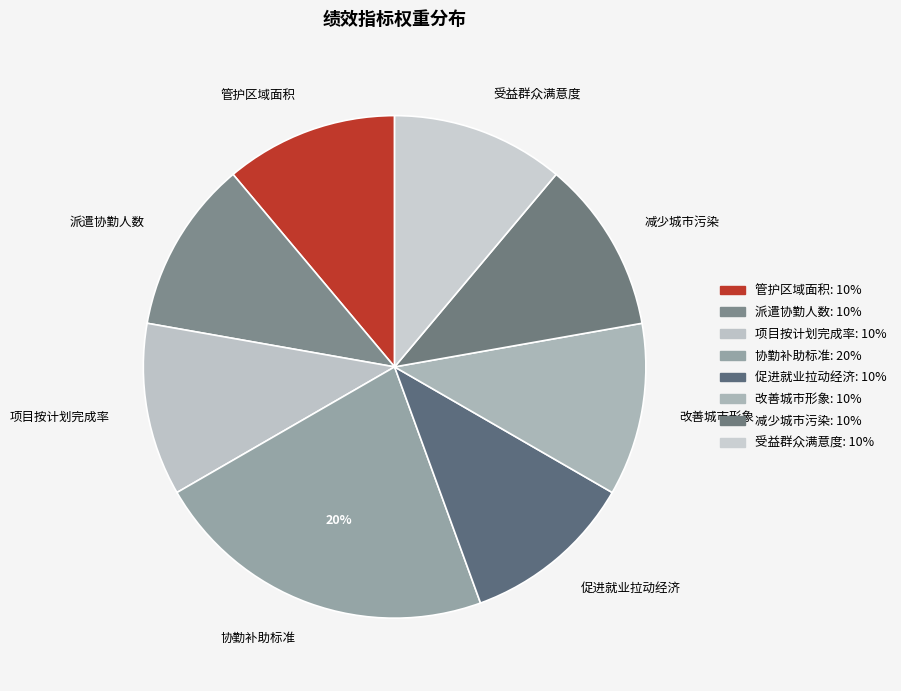

To the nearest percent, what is the average slice percentage?

12%